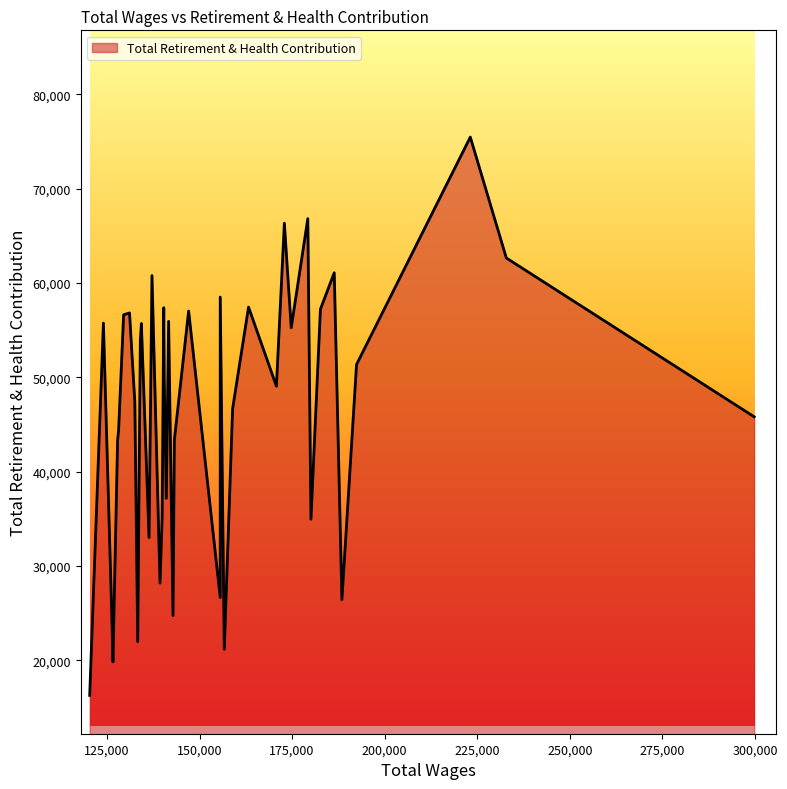

What is the maximum value shown in the chart?

75462